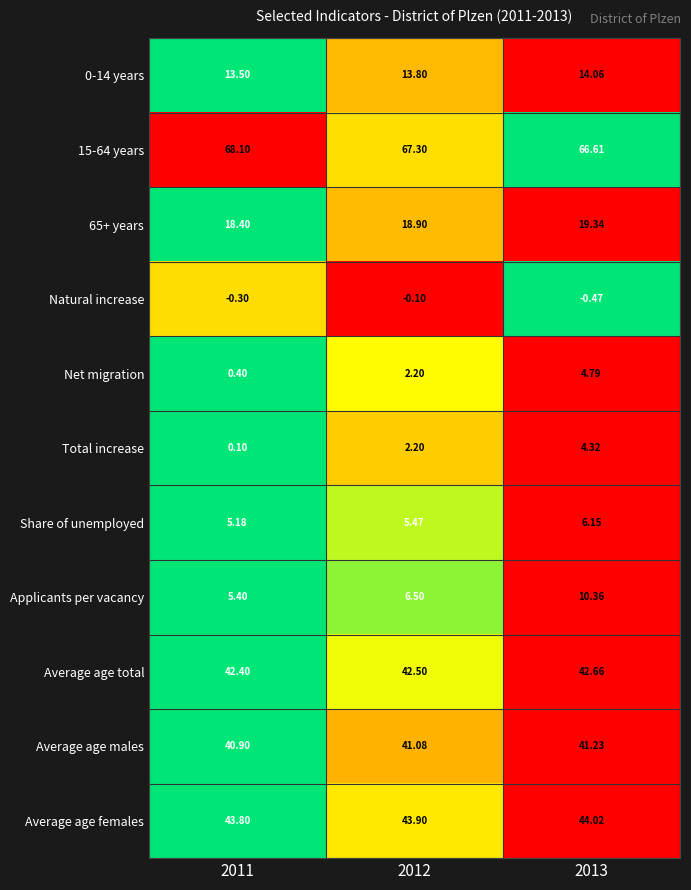

List the series in order of their peak value, highest first.

15-64 years, Average age females, Average age total, Average age males, 65+ years, 0-14 years, Applicants per vacancy, Share of unemployed, Net migration, Total increase, Natural increase